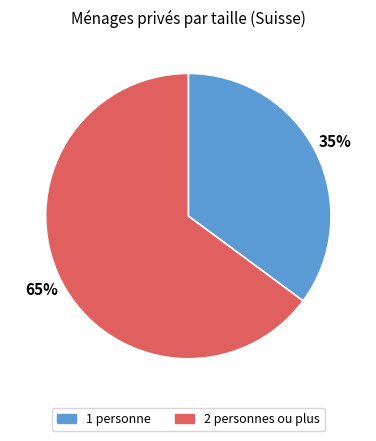

Do 1 personne and 2 personnes ou plus together represent more than half of the pie?

Yes